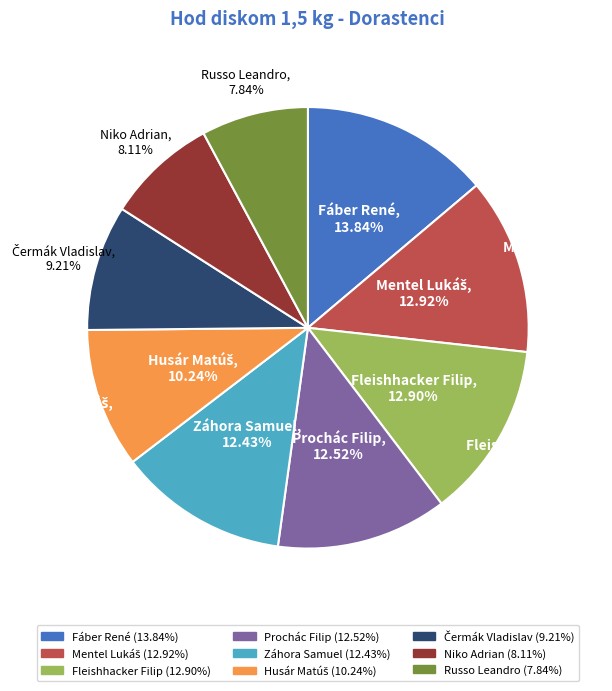

To the nearest percent, what is the average slice percentage?

11%